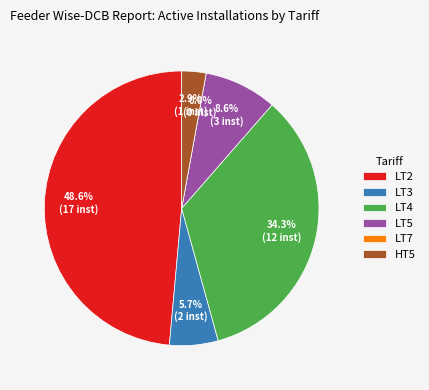

What is the smallest slice in the pie chart?

LT7